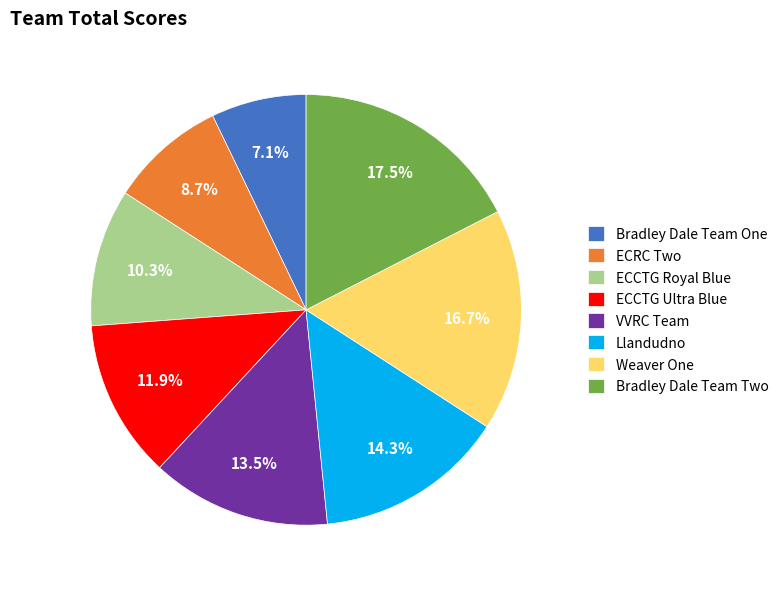

What is the total percentage of Bradley Dale Team One and Weaver One?

23.8%